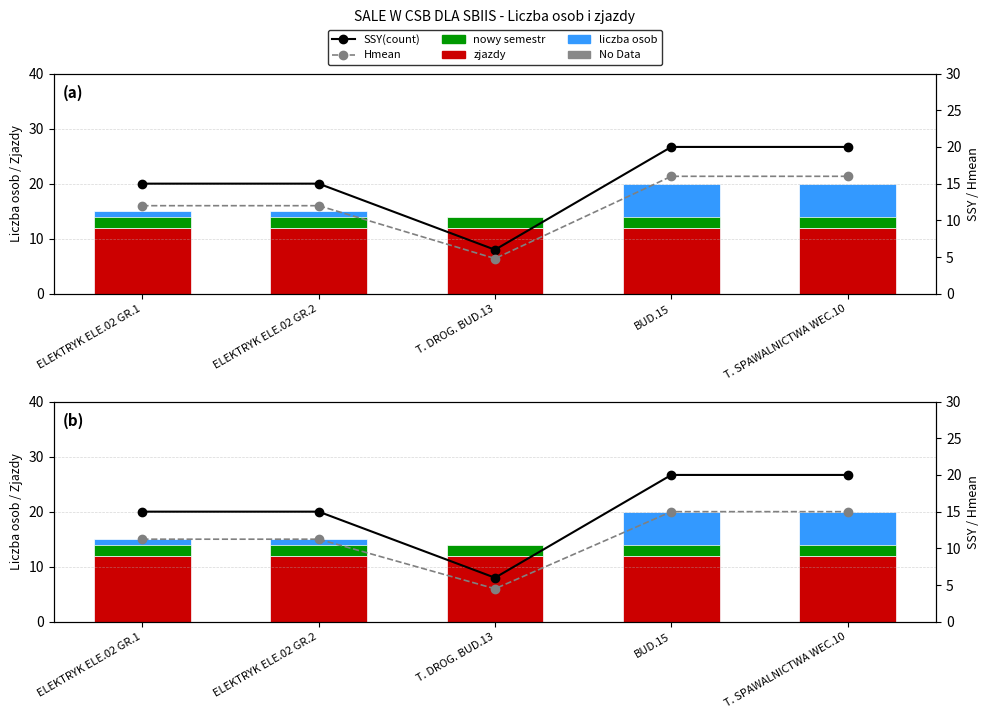

Is it true that nowy semestr equals 1.1 at T. DROG. BUD.13?

False